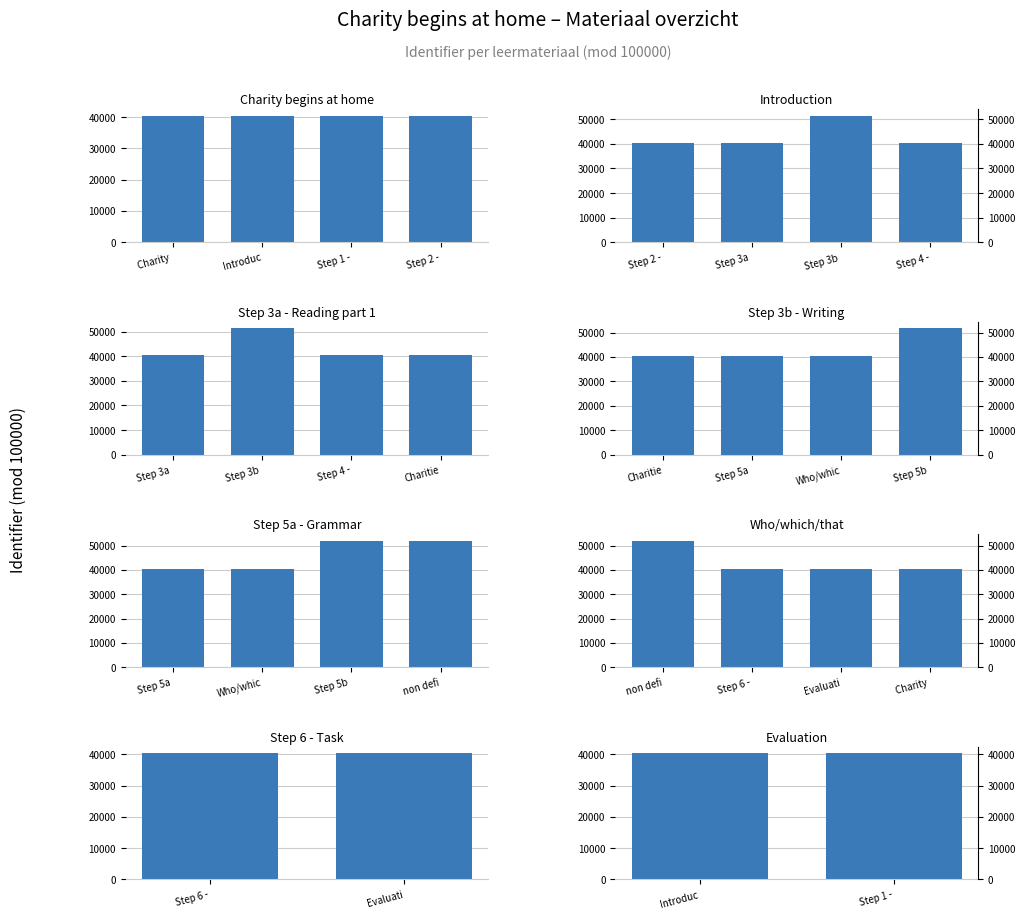

At which label is Rechts closest to 40427?

Introduc